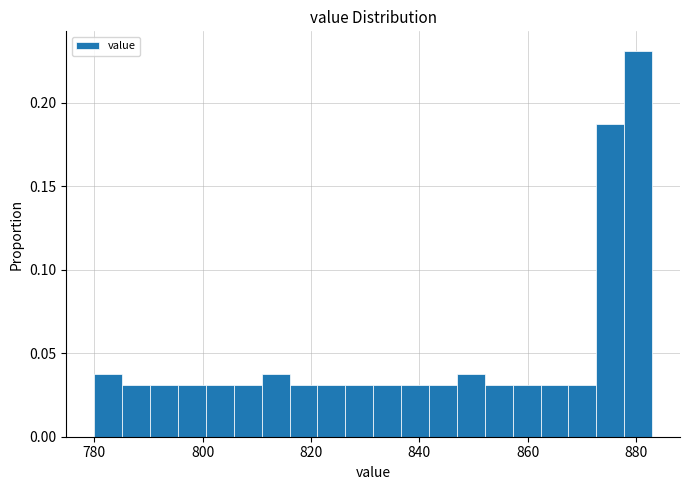

Read against the x-axis, roughly where is the centre of the tallest bar?

880